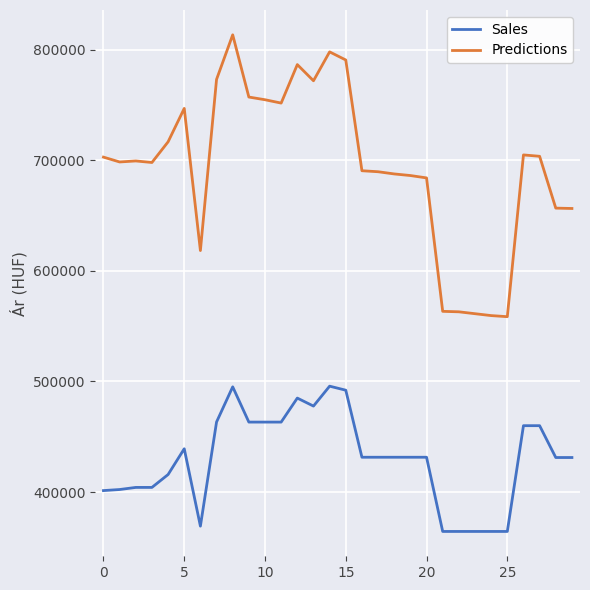

List the series in order of their peak value, lowest first.

Sales, Predictions